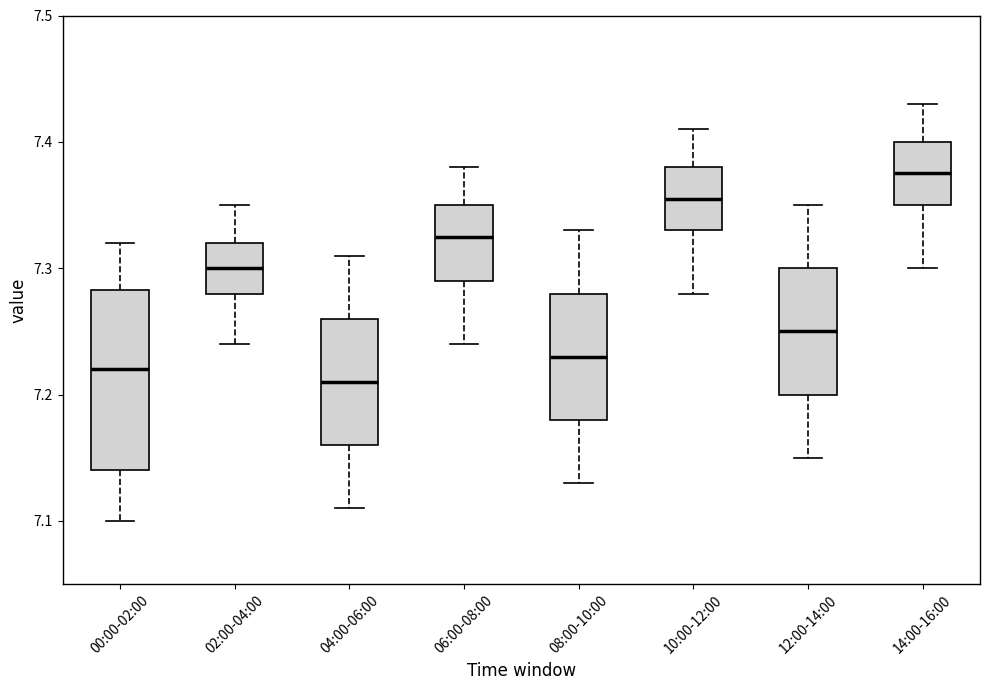

Where is the upper edge of the box for 00:00-02:00 on the y-axis? The values are not printed on the chart, so give them approximately, as read against the axis.

7.28